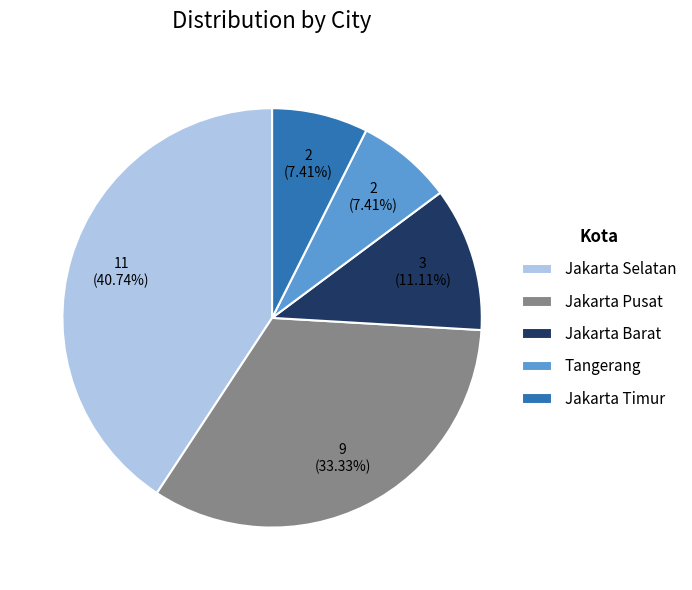

Is it true that Jakarta Timur is 12% of the pie?

False